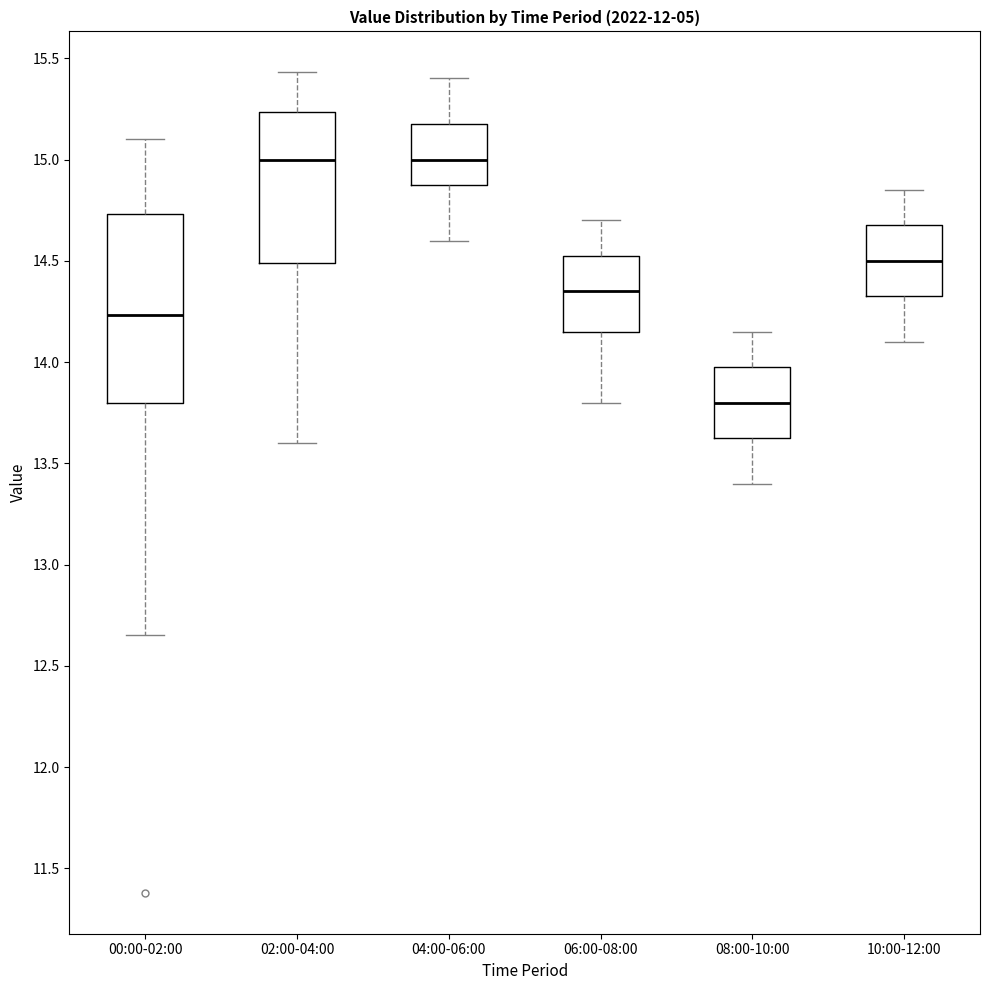

Reading left to right, transcribe this box plot: for each box, give where its median line is, the range the box spans, and where its two whiskers end, as read against the y-axis. The values are not printed on the chart, so give them approximately, as read against the axis.

00:00-02:00: median 14.25, box 13.80 to 14.75, whiskers 12.65 to 15.10
02:00-04:00: median 15.00, box 14.50 to 15.25, whiskers 13.60 to 15.45
04:00-06:00: median 15.00, box 14.90 to 15.20, whiskers 14.60 to 15.40
06:00-08:00: median 14.35, box 14.15 to 14.55, whiskers 13.80 to 14.70
08:00-10:00: median 13.80, box 13.65 to 14.00, whiskers 13.40 to 14.15
10:00-12:00: median 14.50, box 14.35 to 14.70, whiskers 14.10 to 14.85